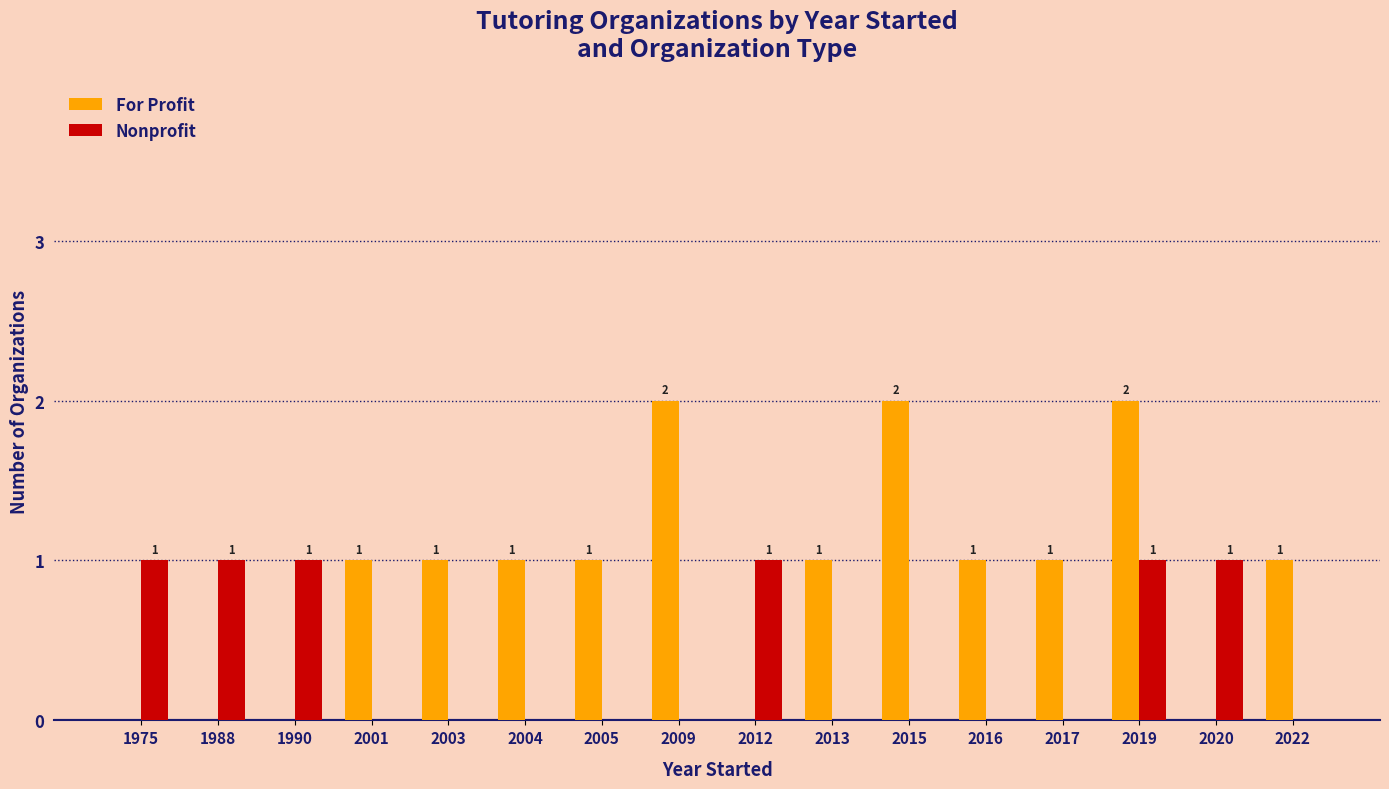

Is the value of For Profit at 2003 greater than the value of Nonprofit at 2009?

Yes